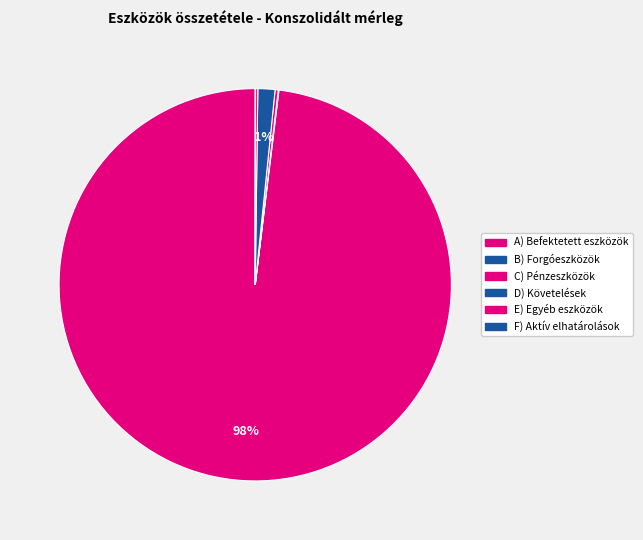

To the nearest percent, what is the average slice percentage?

17%